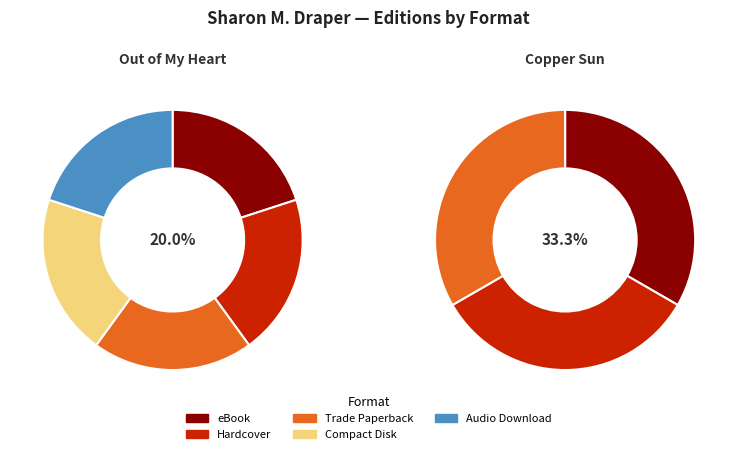

Does Compact Disk represent more than half of the total?

No